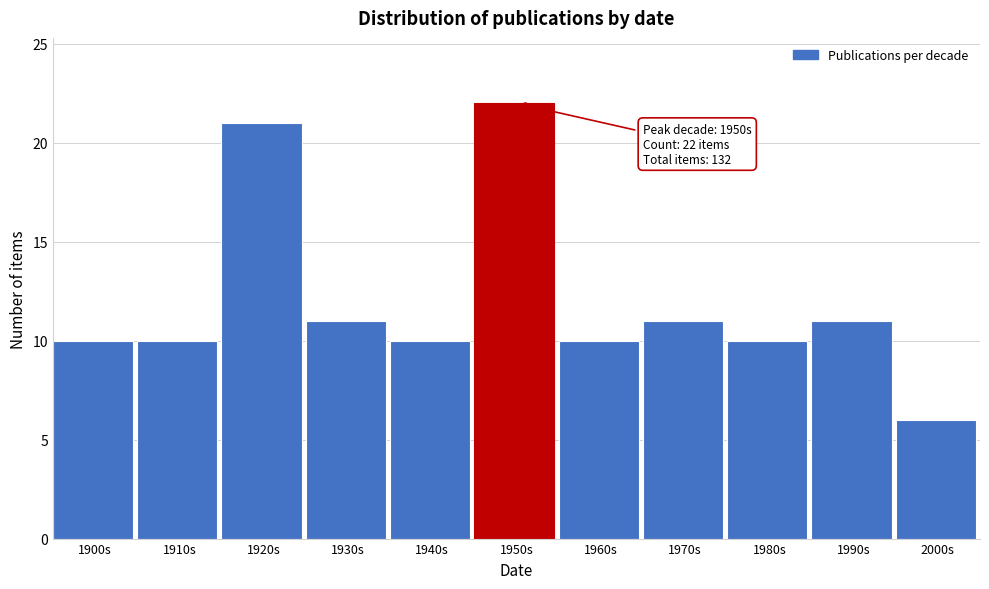

Reading right to left, what are all the values shown in this chart?

2000s=6	1990s=11	1980s=10	1970s=11	1960s=10	1950s=22	1940s=10	1930s=11	1920s=21	1910s=10	1900s=10